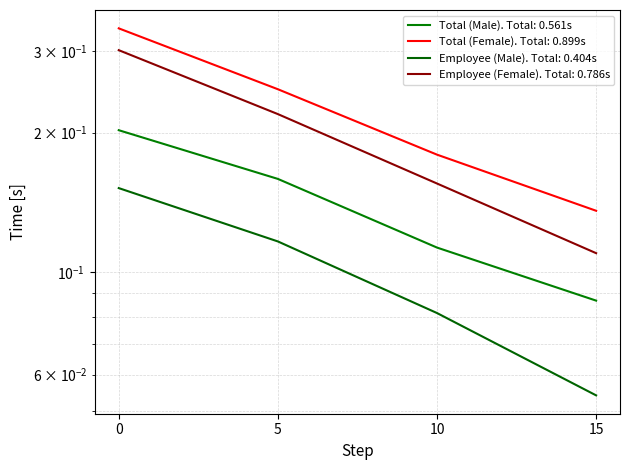

Reading right to left, what are all the values shown in this chart?

Total (Male): 0.1	0.1	0.2	0.2
Total (Female): 0.1	0.2	0.2	0.3
Employee (Male): 0.1	0.1	0.1	0.2
Employee (Female): 0.1	0.2	0.2	0.3